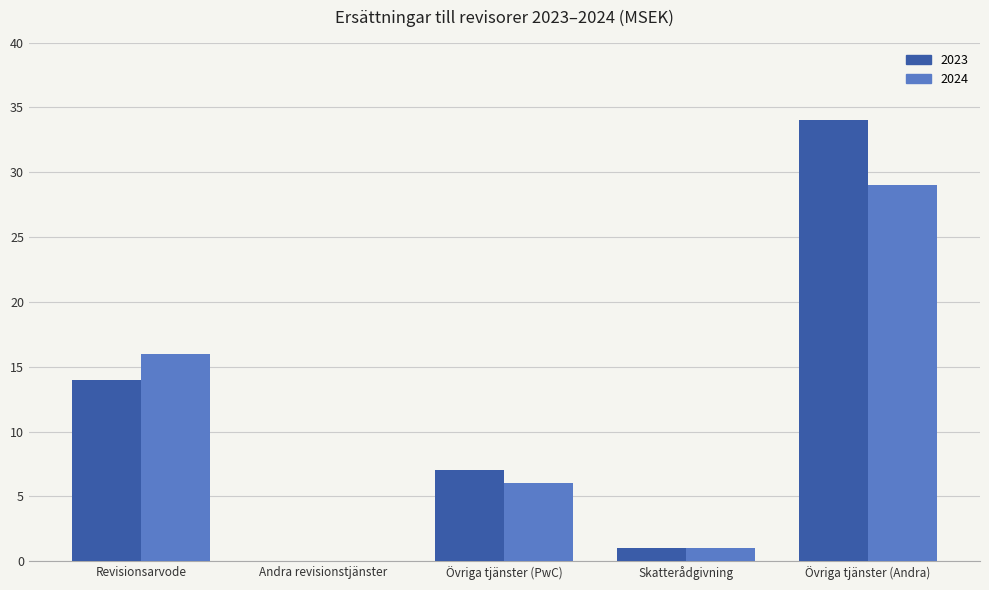

Does the chart contain stacked bars?

No